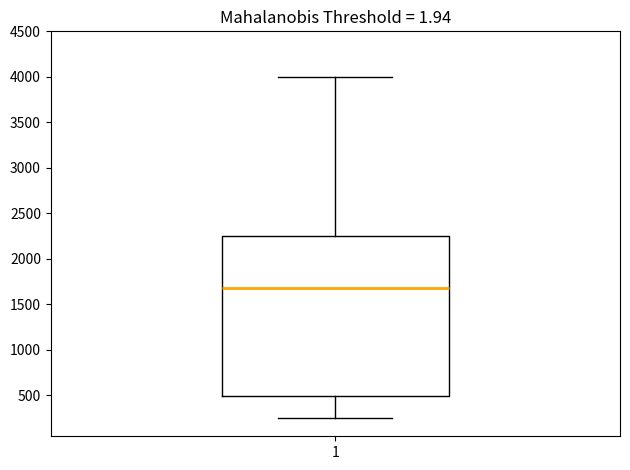

Read this box plot against the y-axis: the position of the median line, the range covered by the box, and the ends of both whiskers. The values are not printed on the chart, so give them approximately, as read against the axis.

median 1700, box 500 to 2250, whiskers 250 to 4000